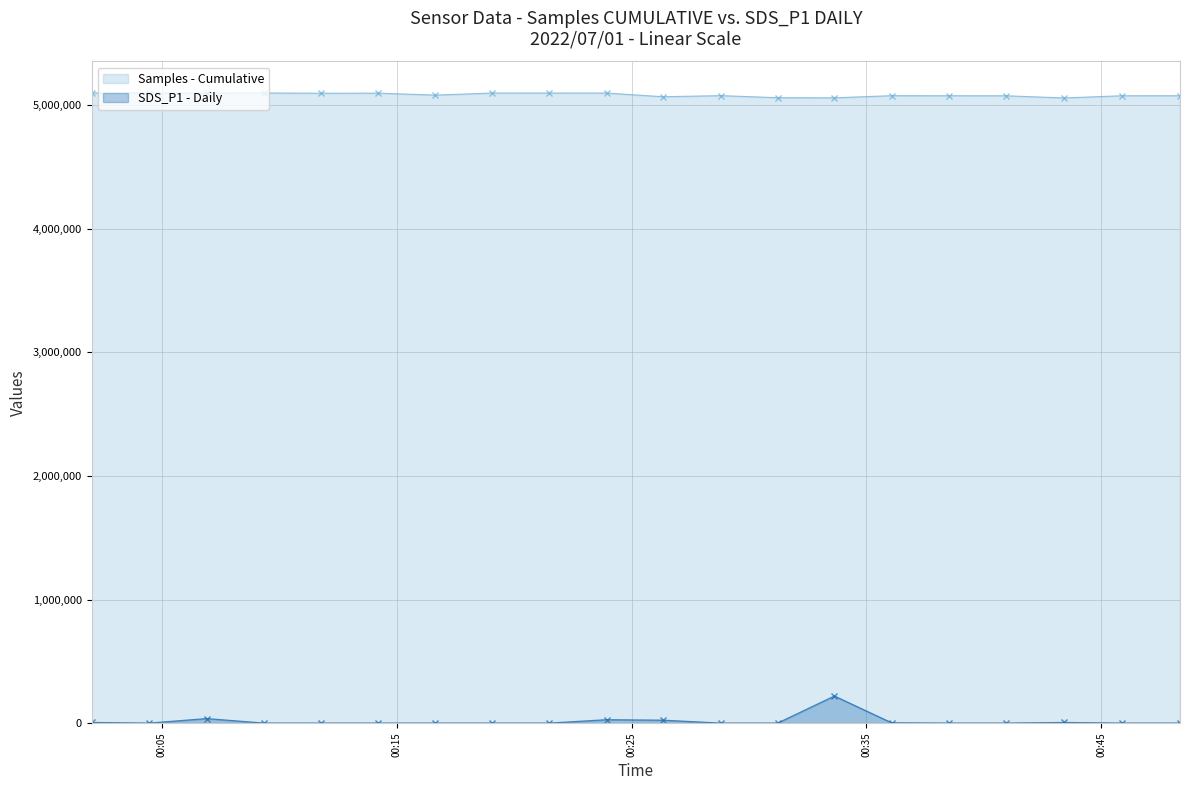

What is the total value across all series at 2022/07/01 00:23:56?

5125398.0